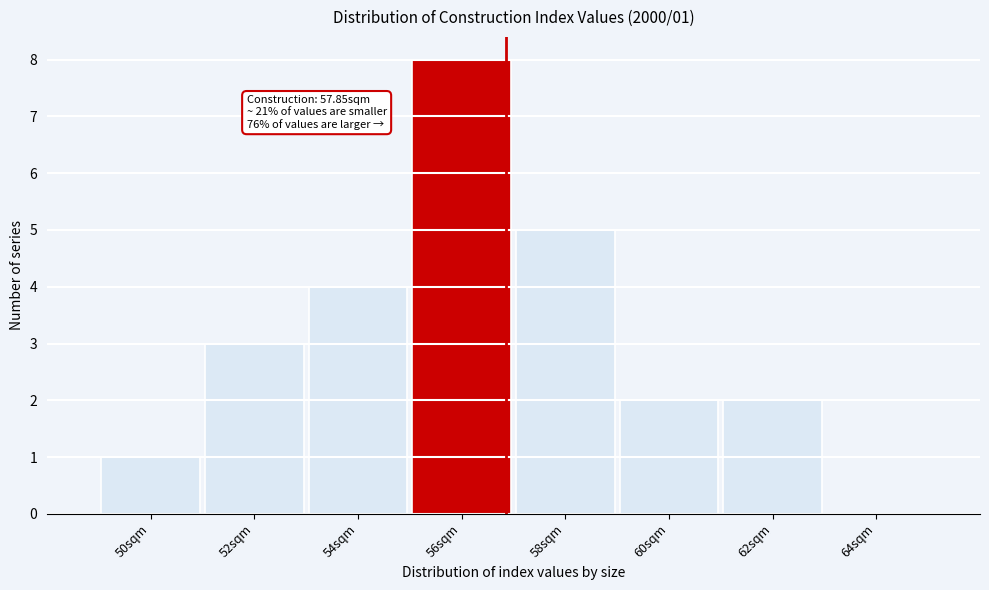

Reading left to right, transcribe all the data shown in this chart.

50sqm=1	52sqm=3	54sqm=4	56sqm=8	58sqm=5	60sqm=2	62sqm=2	64sqm=0